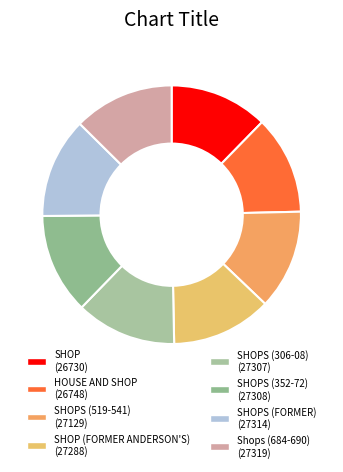

How many slices are in this pie chart?

8